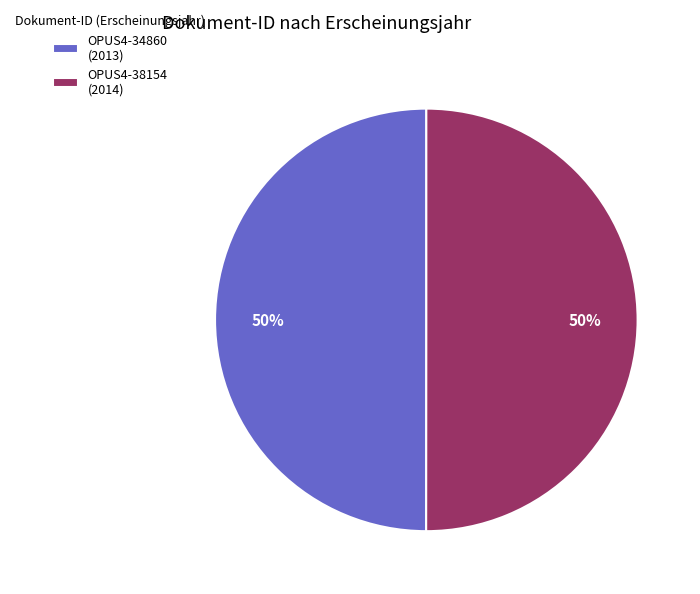

The OPUS4-34860 slice represents 50% of the pie. True or false?

True